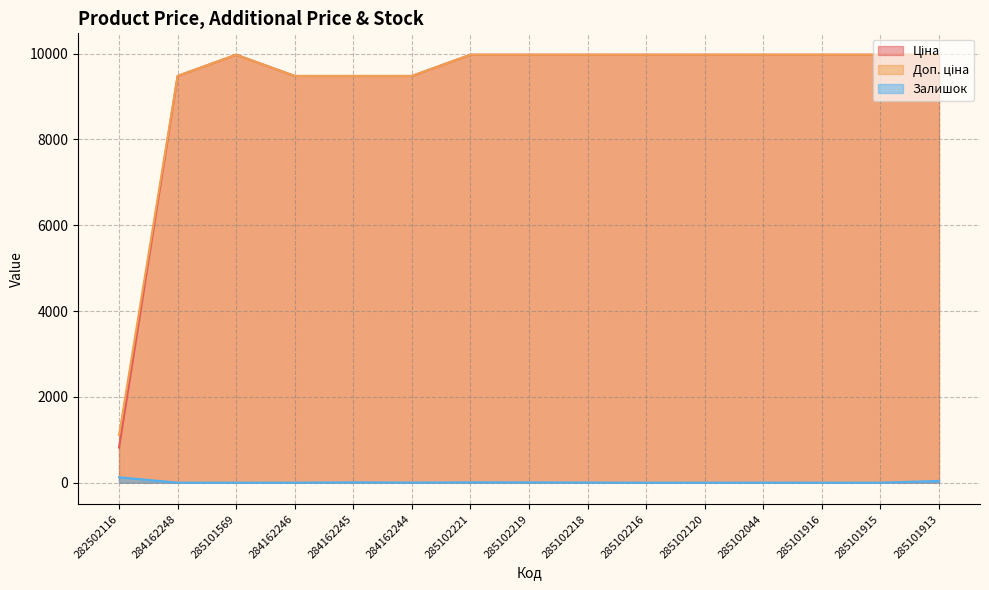

Between 284162244 and 285101915, which series saw the biggest shift?

Ціна